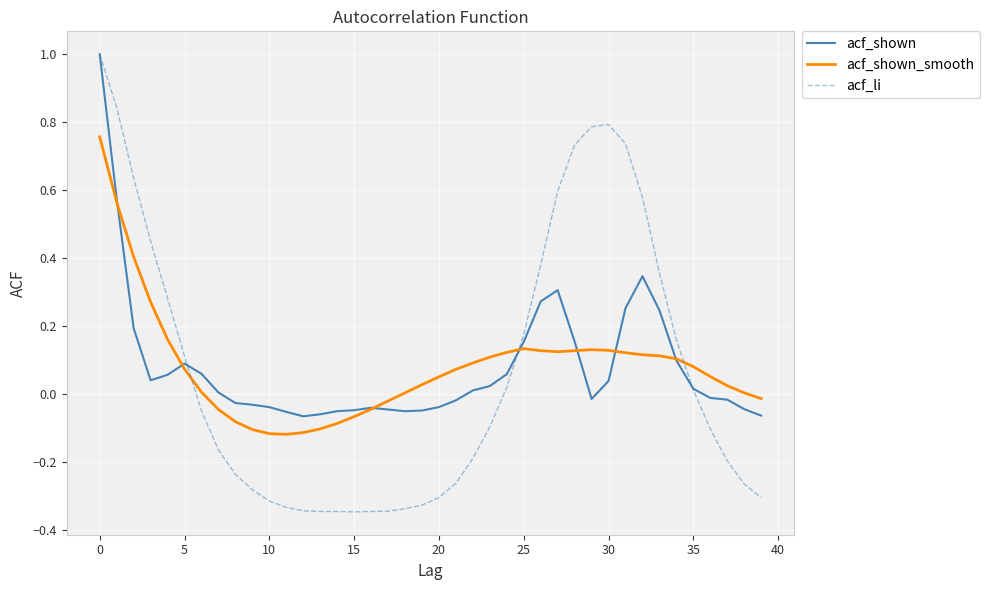

What is the maximum value shown in the chart?

1.0